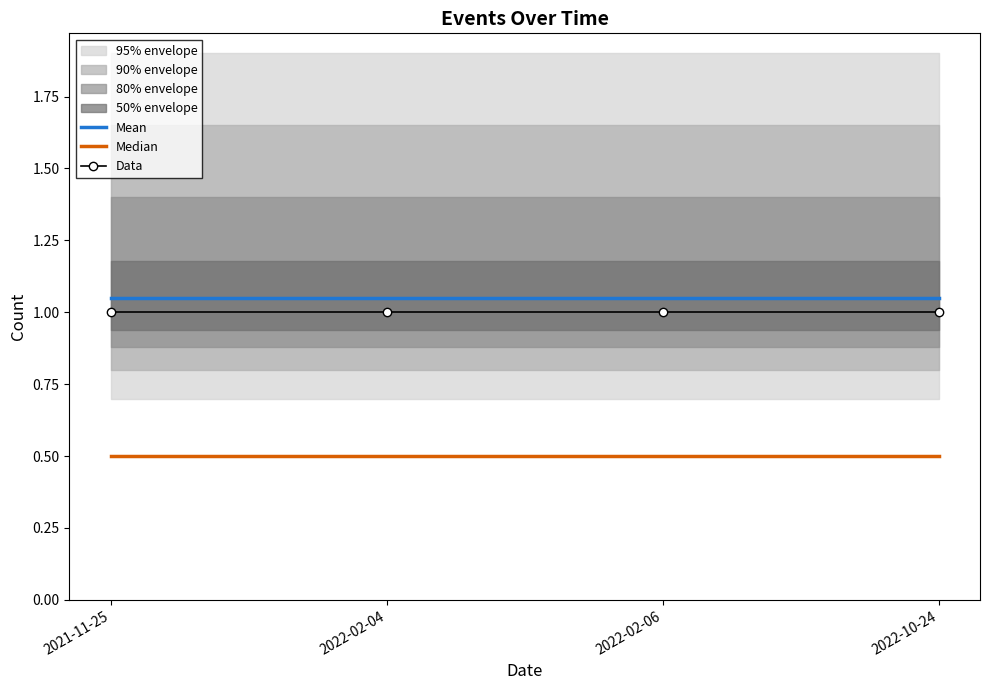

What is the approximate value of Mean at 2022-10-24?

1.1